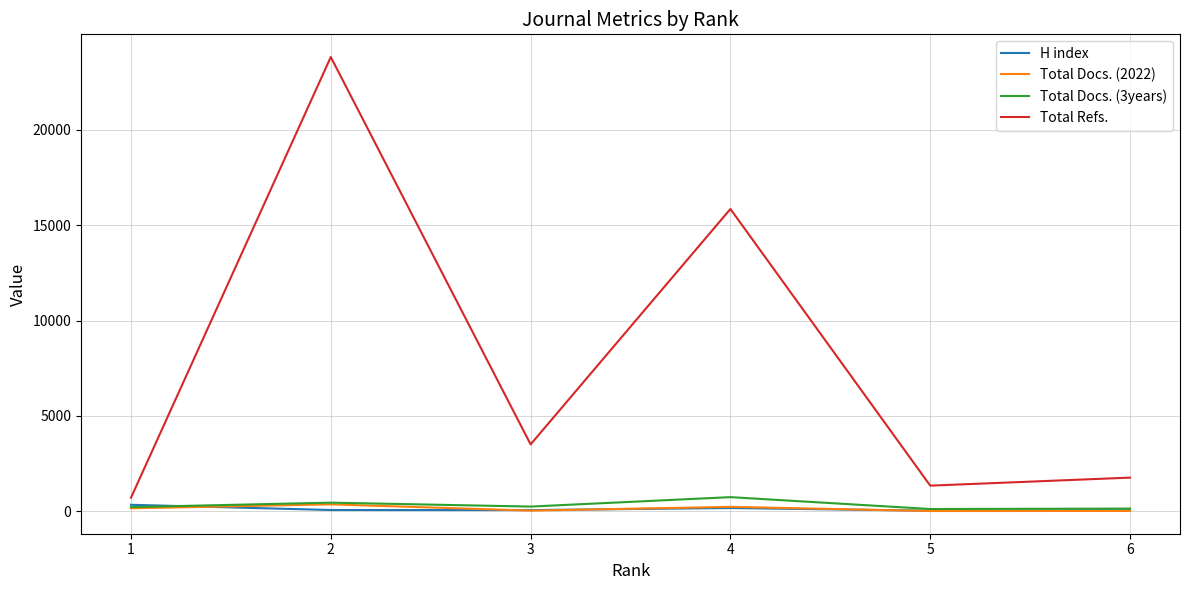

Where does the Total Refs. series first go above 3513?

2